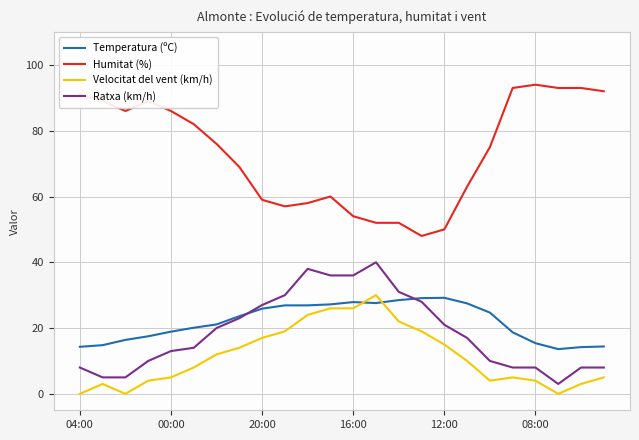

True or false: Humitat (%) and Temperatura (ºC) intersect in this chart.

False